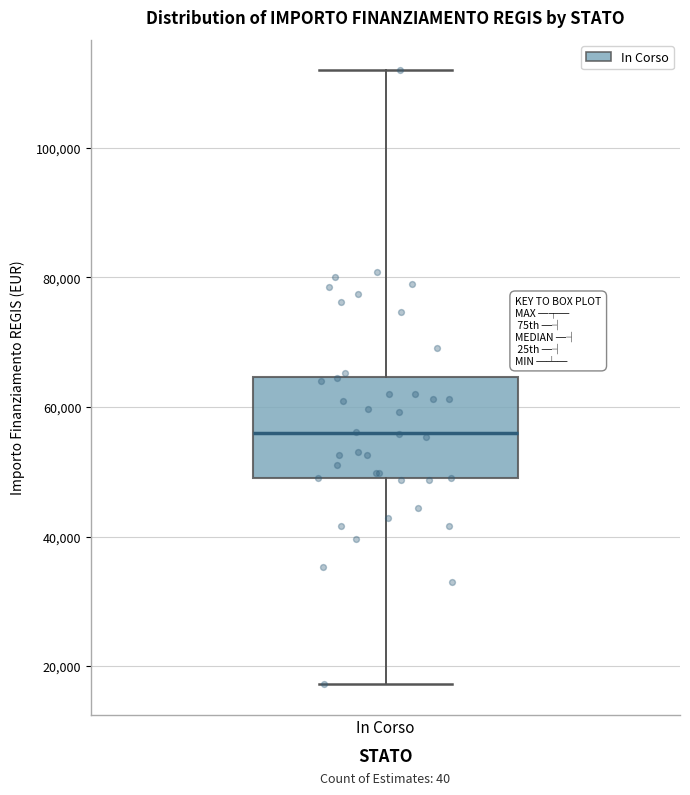

Where does the upper whisker of the box for In Corso end on the y-axis? The values are not printed on the chart, so give them approximately, as read against the axis.

112000